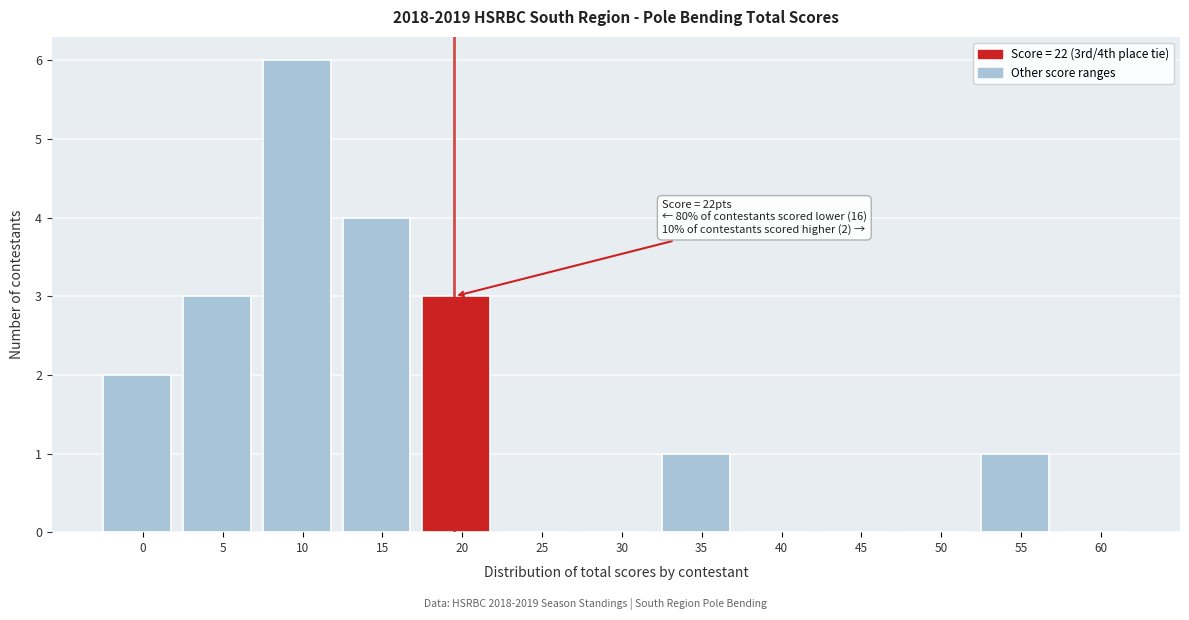

Reading right to left, list all the values displayed in this chart.

60=0	55=1	50=0	45=0	40=0	35=1	30=0	25=0	20=3	15=4	10=6	5=3	0=2